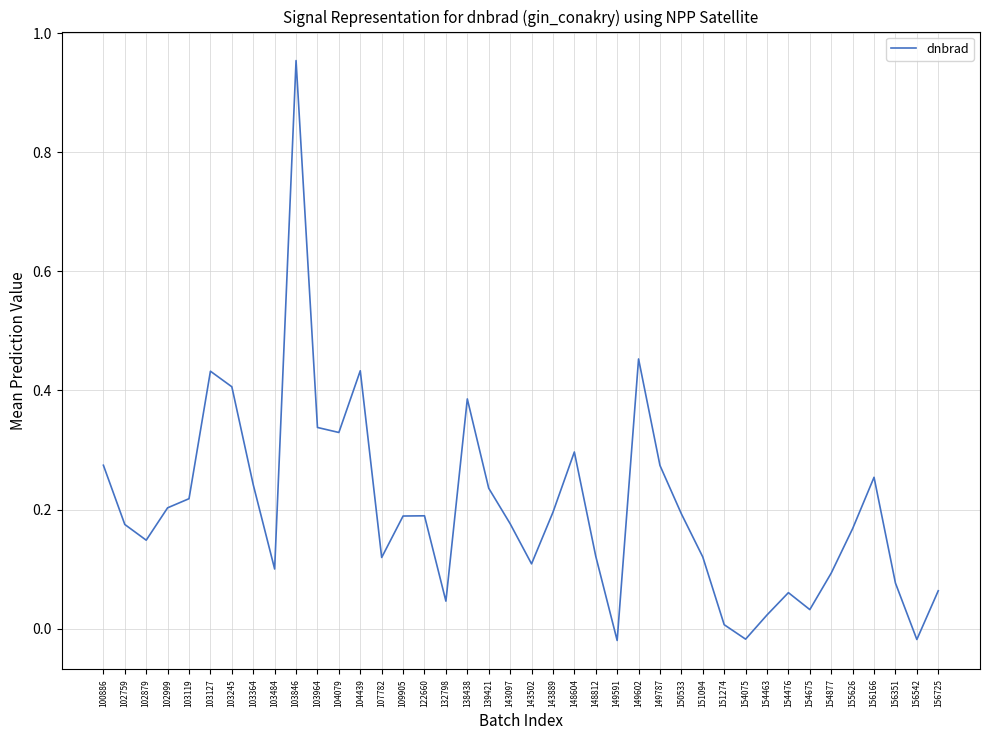

Where is the first local maximum?

103127